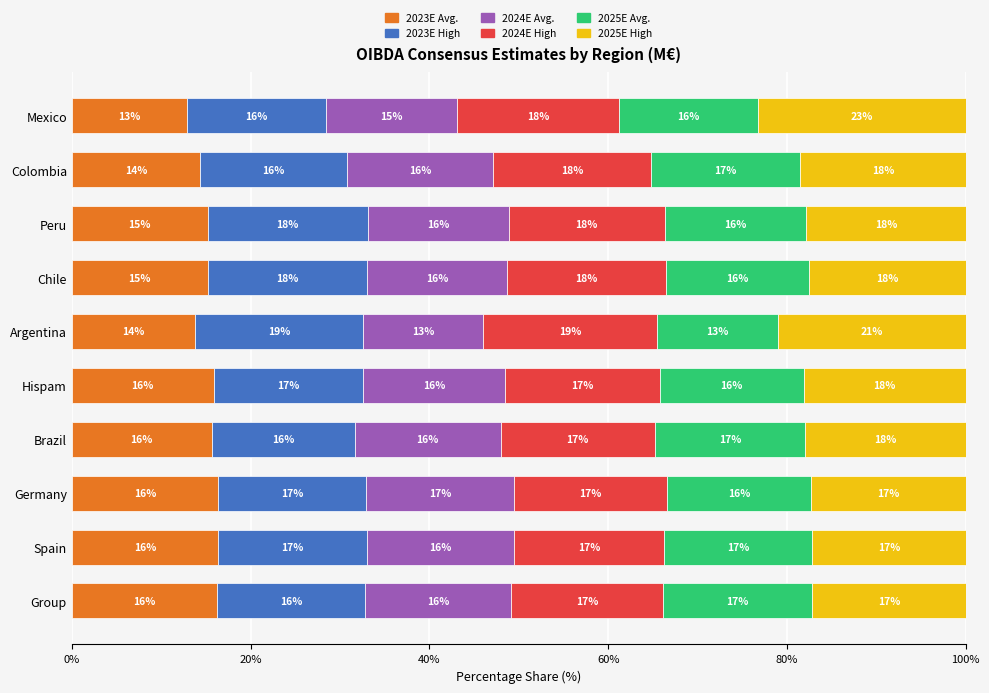

Is it true that 2023E Avg. equals 5.4 at Peru?

False